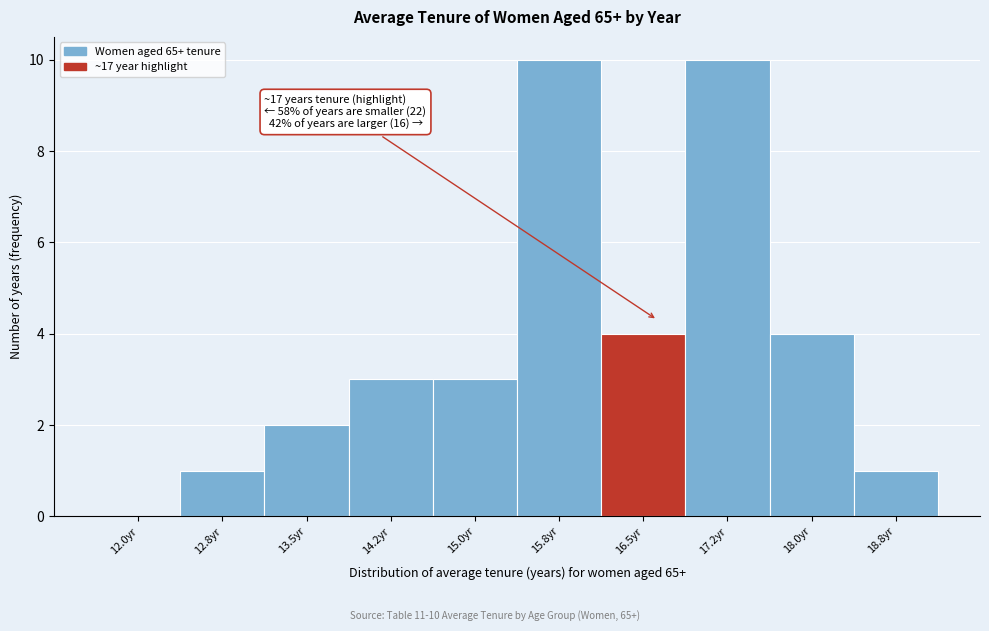

Reading left to right, extract all data points from this chart.

12.0yr=0	12.8yr=1	13.5yr=2	14.2yr=3	15.0yr=3	15.8yr=10	16.5yr=4	17.2yr=10	18.0yr=4	18.8yr=1